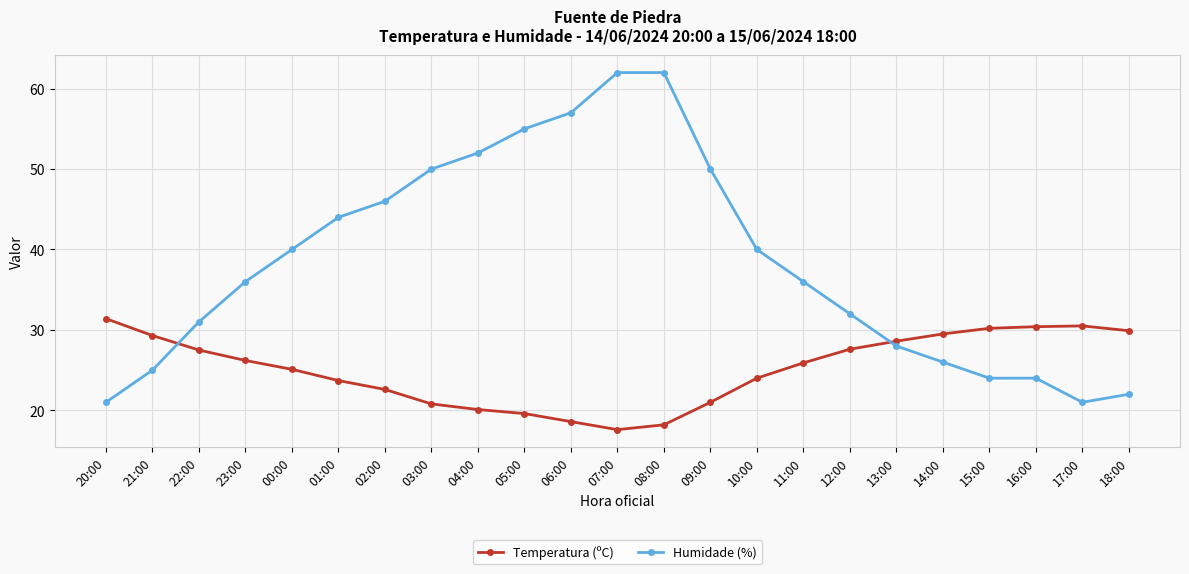

True or false: Humidade (%) has a value of 30.7 at 17:00.

False